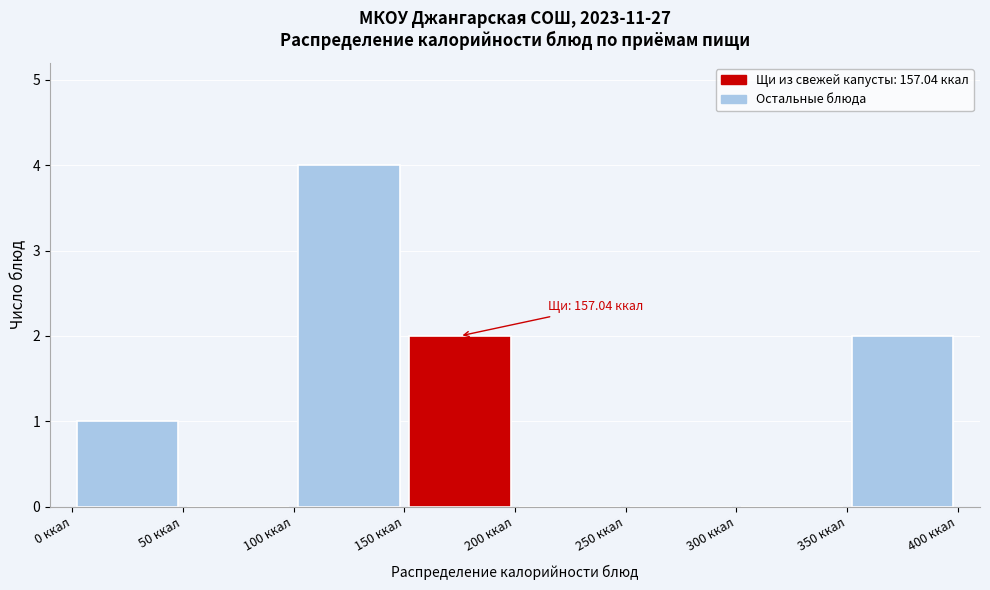

Over which range of the x-axis is the bar tallest?

100 to 150